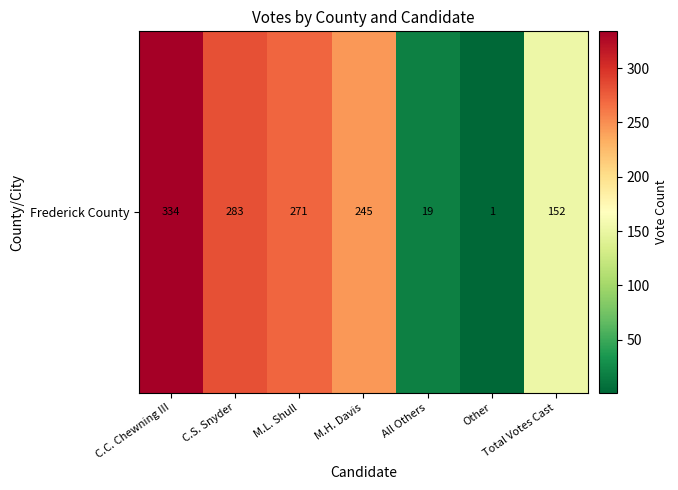

Count the number of values greater than 245.

3